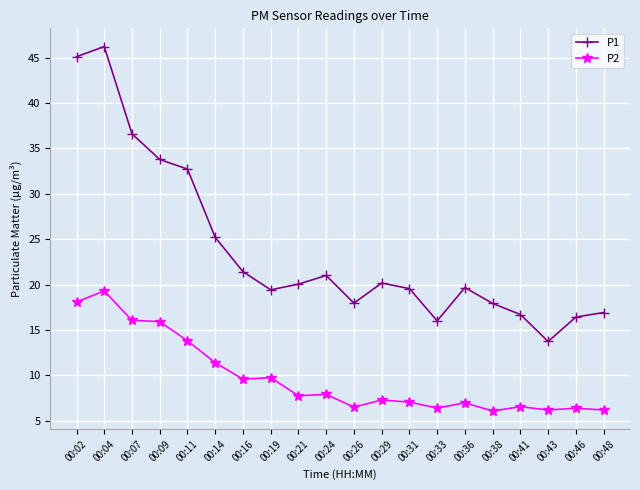

What is the value of the P2 point at the 10th from the left?

7.9